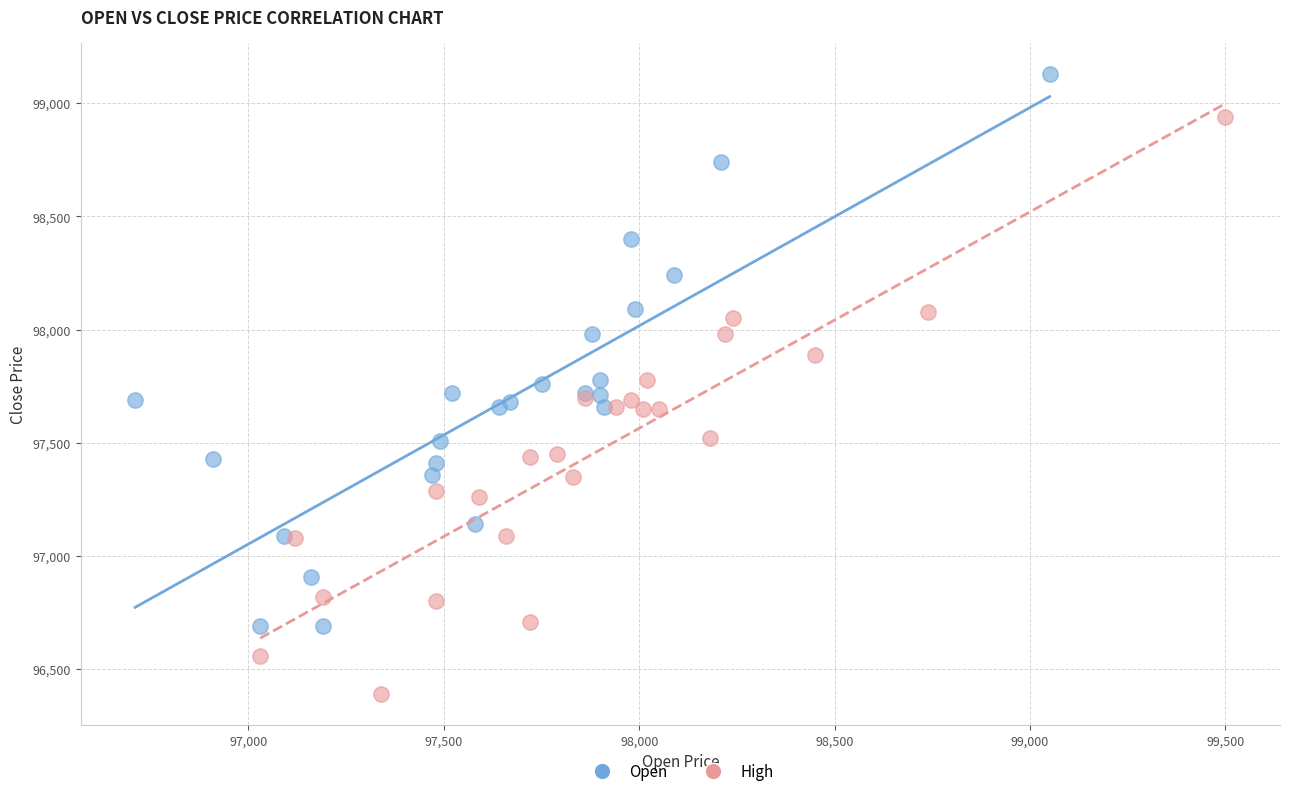

Which series reaches the minimum Y coordinate?

High